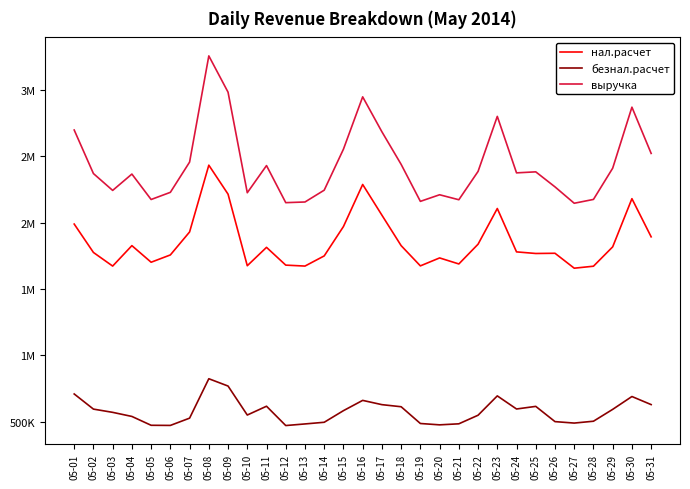

What are all the series names shown in the legend?

нал.расчет, безнал.расчет, выручка